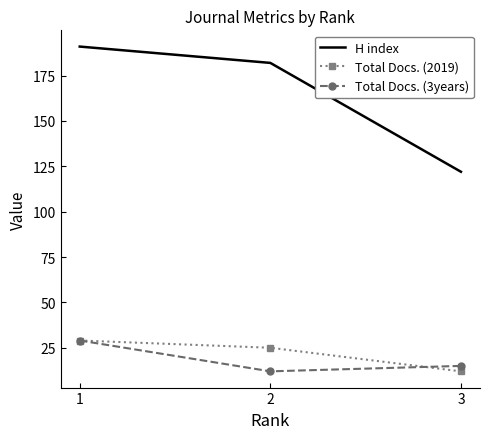

Count the Total Docs. (2019) values in the range 12 to 29.

3